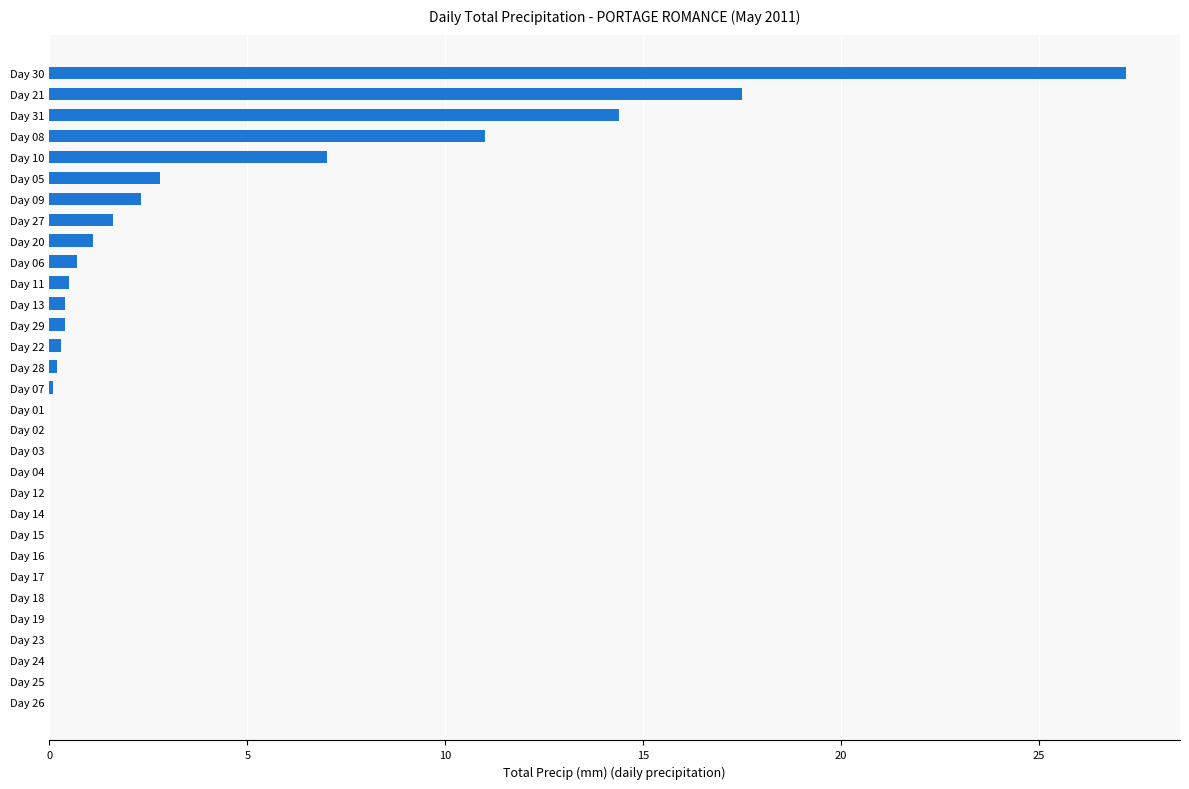

How many distinct data groups are displayed?

1